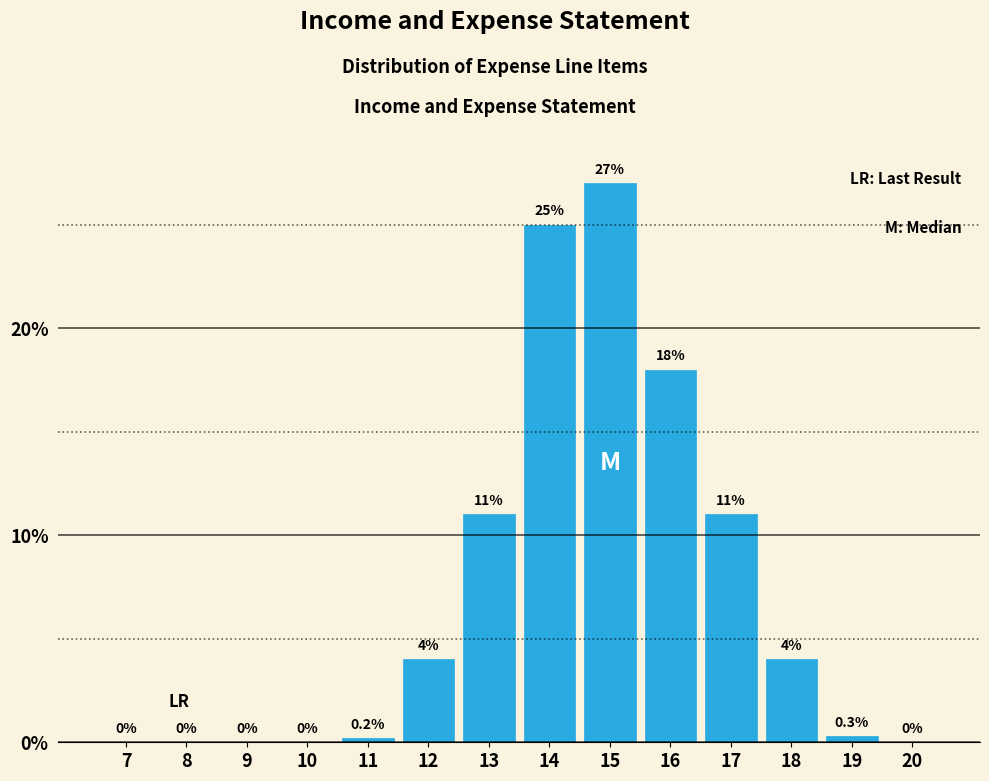

Reading left to right, what are all the values shown in this chart?

7=0.0	8=0.0	9=0.0	10=0.0	11=0.2	12=4.0	13=11.0	14=25.0	15=27.0	16=18.0	17=11.0	18=4.0	19=0.3	20=0.0